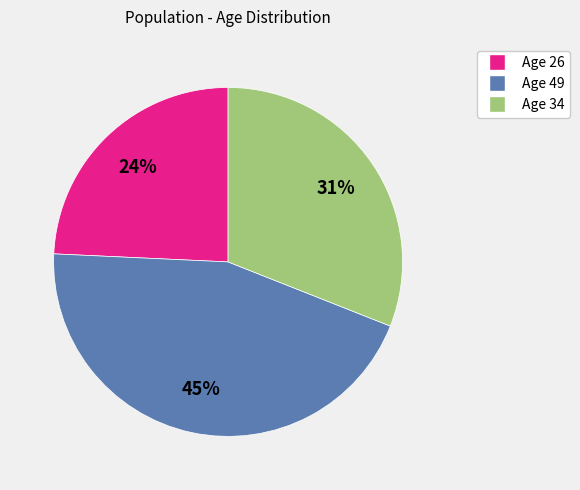

To the nearest percent, what percentage of the pie is Age 49?

45%